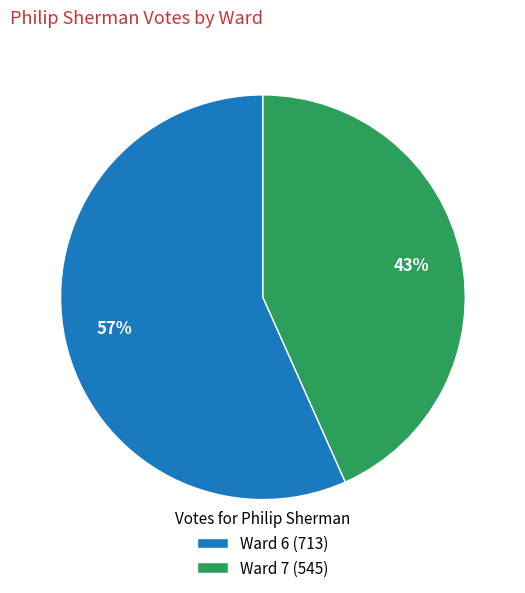

Which slice represents more than half of the pie?

Ward 6